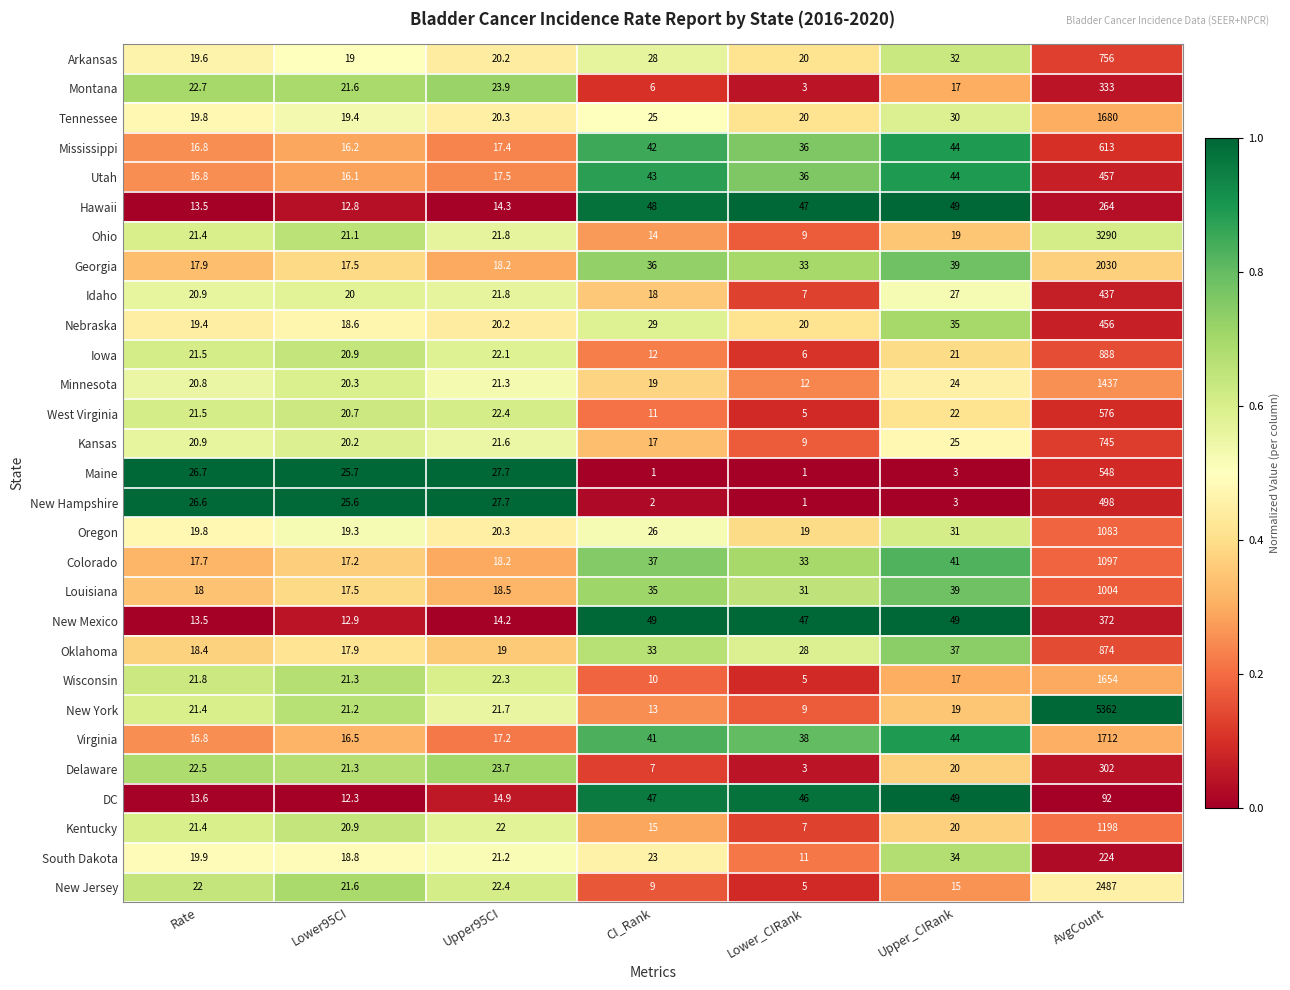

What is the difference between the Utah values at AvgCount and Upper95CI?

439.5